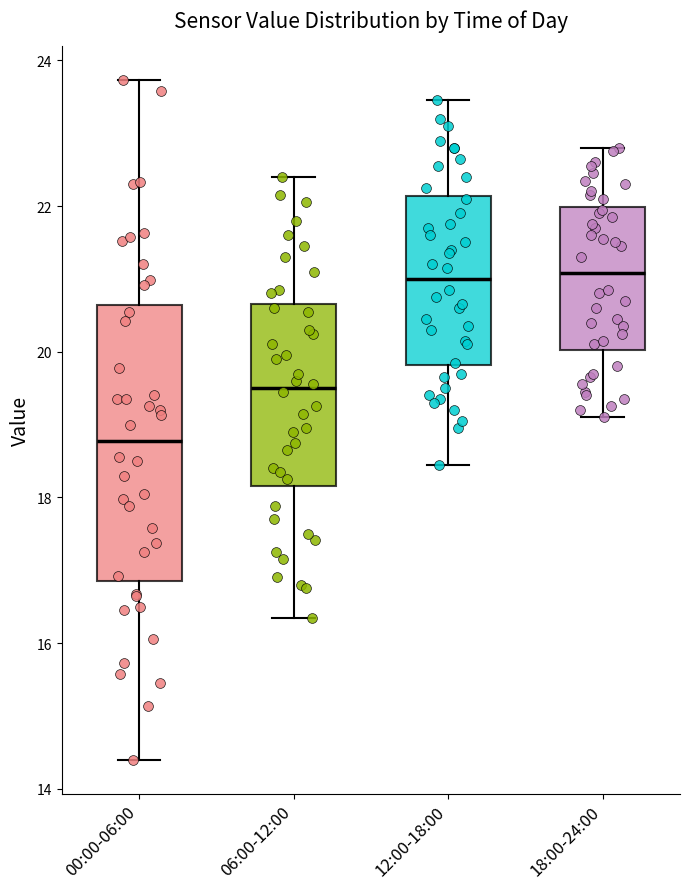

Reading left to right, read every box against the y-axis: the position of its median line, the range the box covers, and the ends of its whiskers. The values are not printed on the chart, so give them approximately, as read against the axis.

00:00-06:00: median 18.8, box 16.8 to 20.6, whiskers 14.4 to 23.8
06:00-12:00: median 19.6, box 18.2 to 20.6, whiskers 16.4 to 22.4
12:00-18:00: median 21.0, box 19.8 to 22.2, whiskers 18.4 to 23.4
18:00-24:00: median 21.0, box 20.0 to 22.0, whiskers 19.2 to 22.8